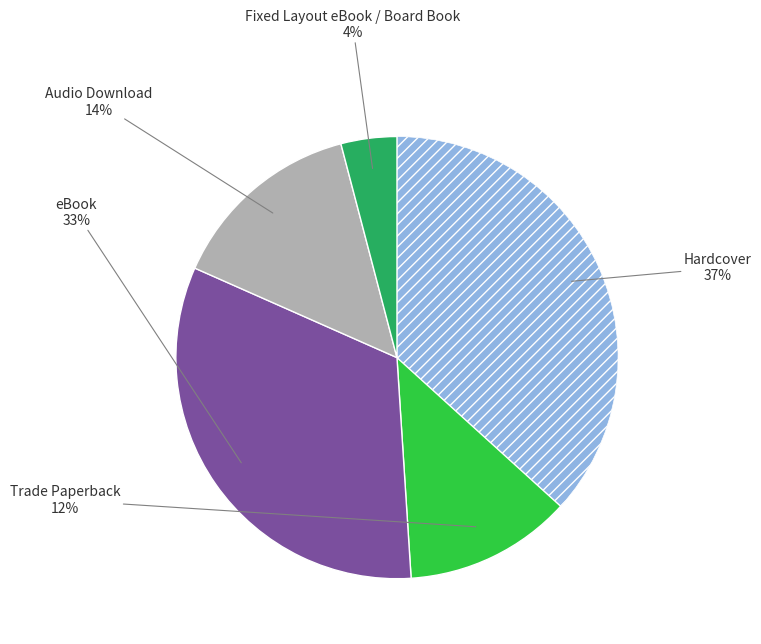

Does any single category account for the majority?

No